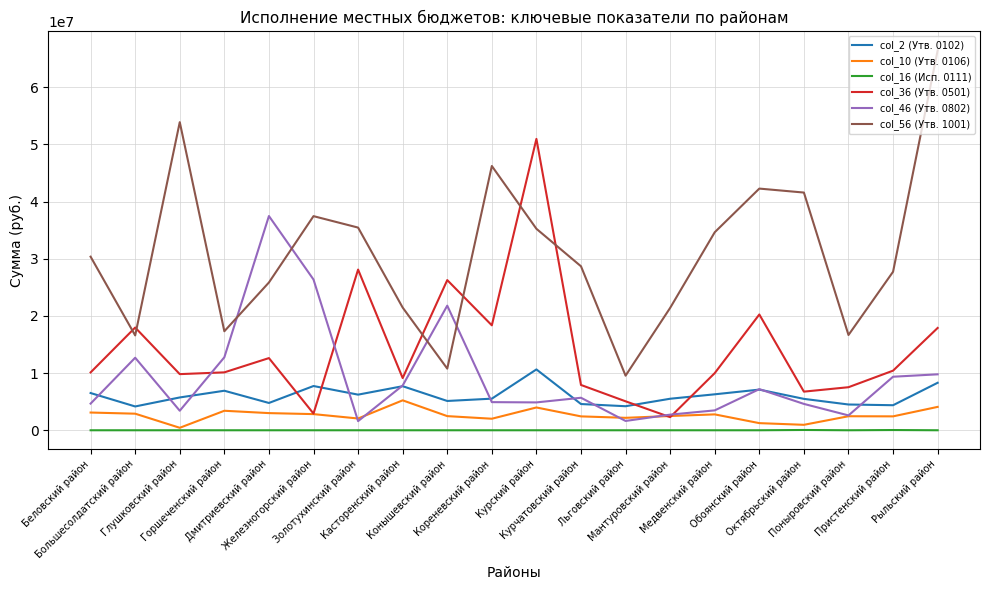

Which series has the largest total across all categories?

col_56 (Утв. 1001)